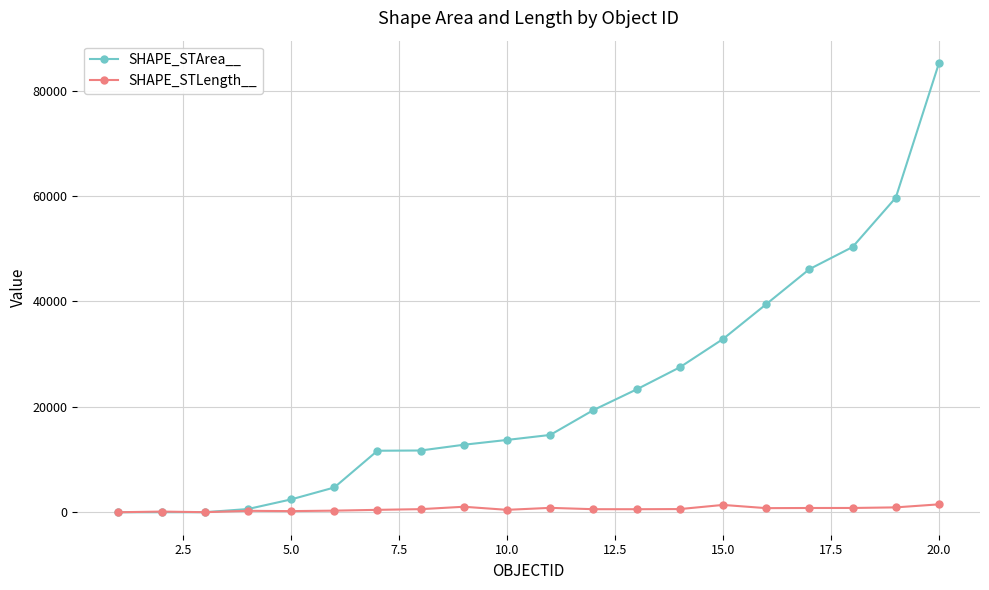

What is the value of the SHAPE_STArea__ point at the 7th from the left?

11676.2